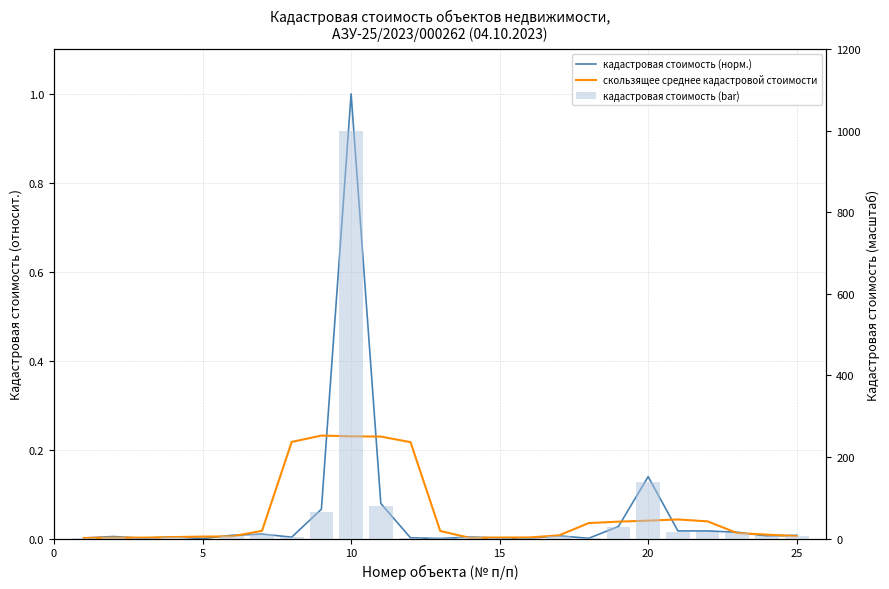

What is the value of the кадастровая стоимость (bar) bar at the 16th from the left?

3.9